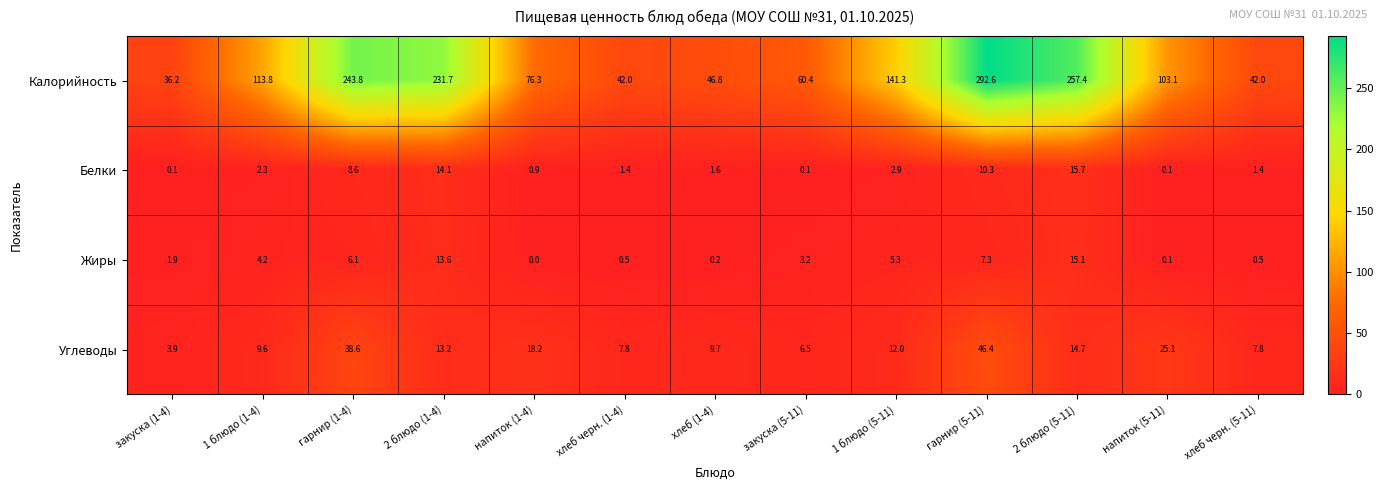

The Калорийность series shows 113.8 at 1 блюдо (1-4). True or false?

True